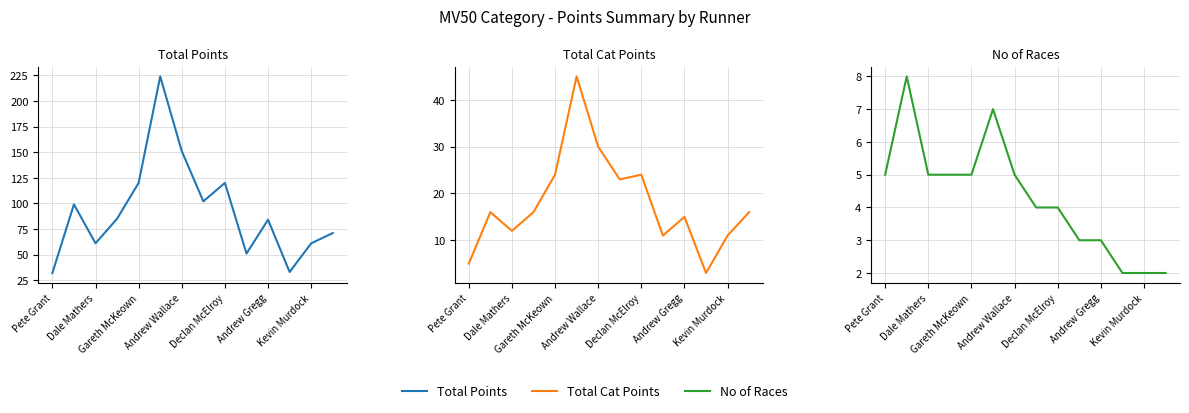

What position from the right is Kevin Murdock?

2